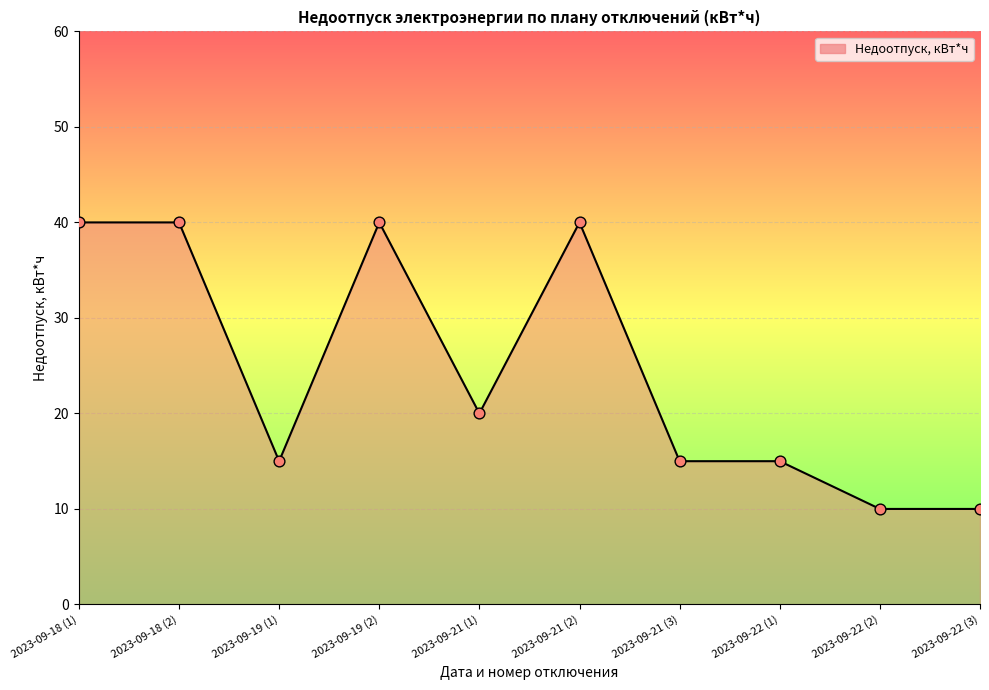

Approximately how many times larger is the value at 2023-09-19 (2) compared to 2023-09-21 (3)?

2.7